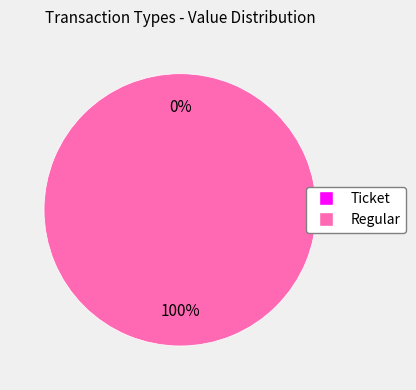

What is the largest slice in the pie chart?

Regular